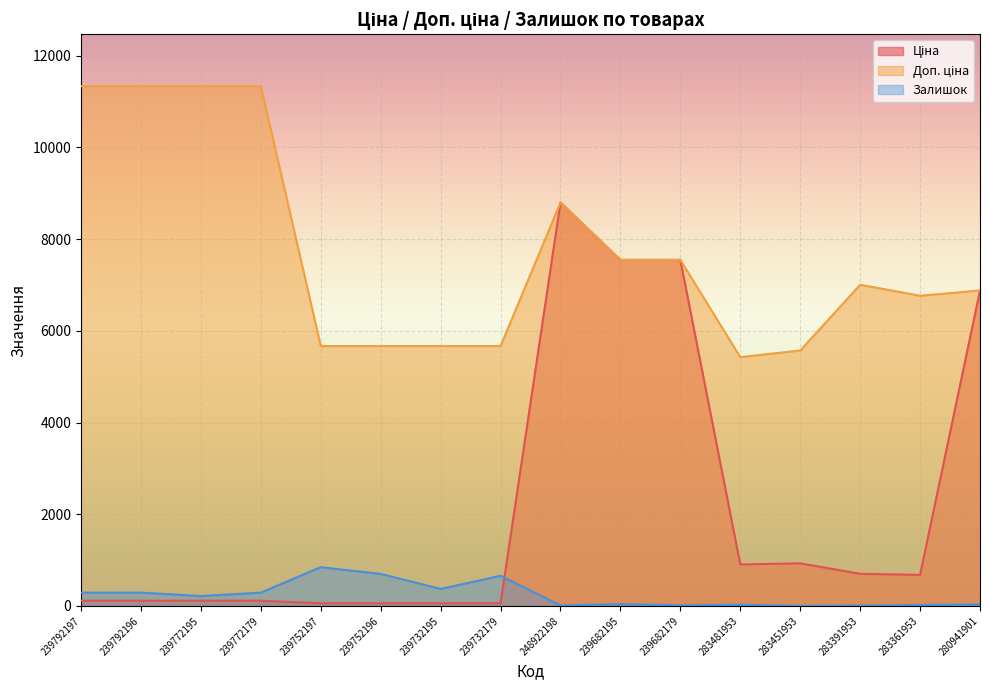

What is the greatest value displayed?

11334.0